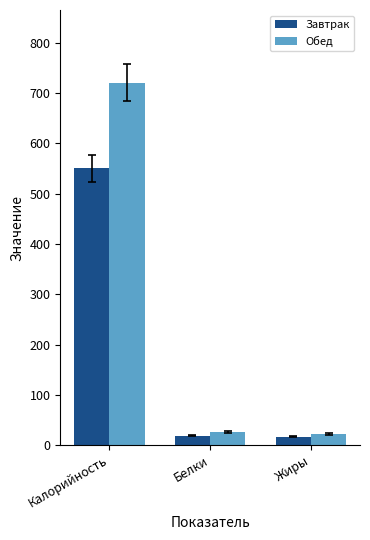

What position from the right is Калорийность?

3